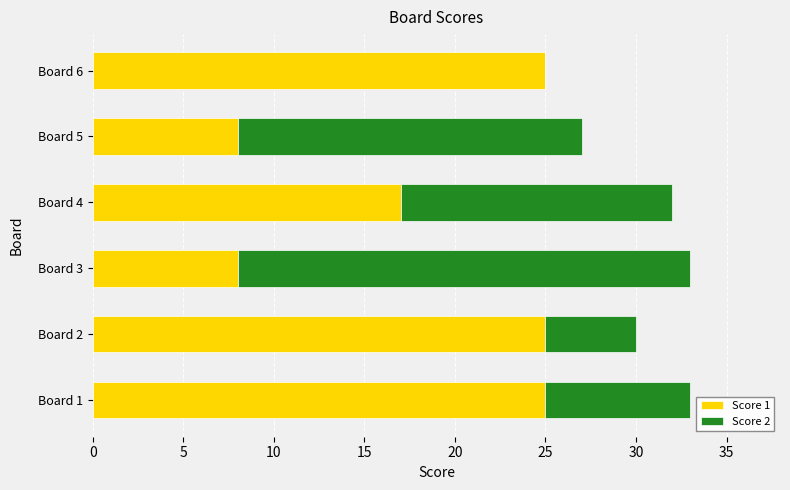

What is the sum of all Score 1 values?

108